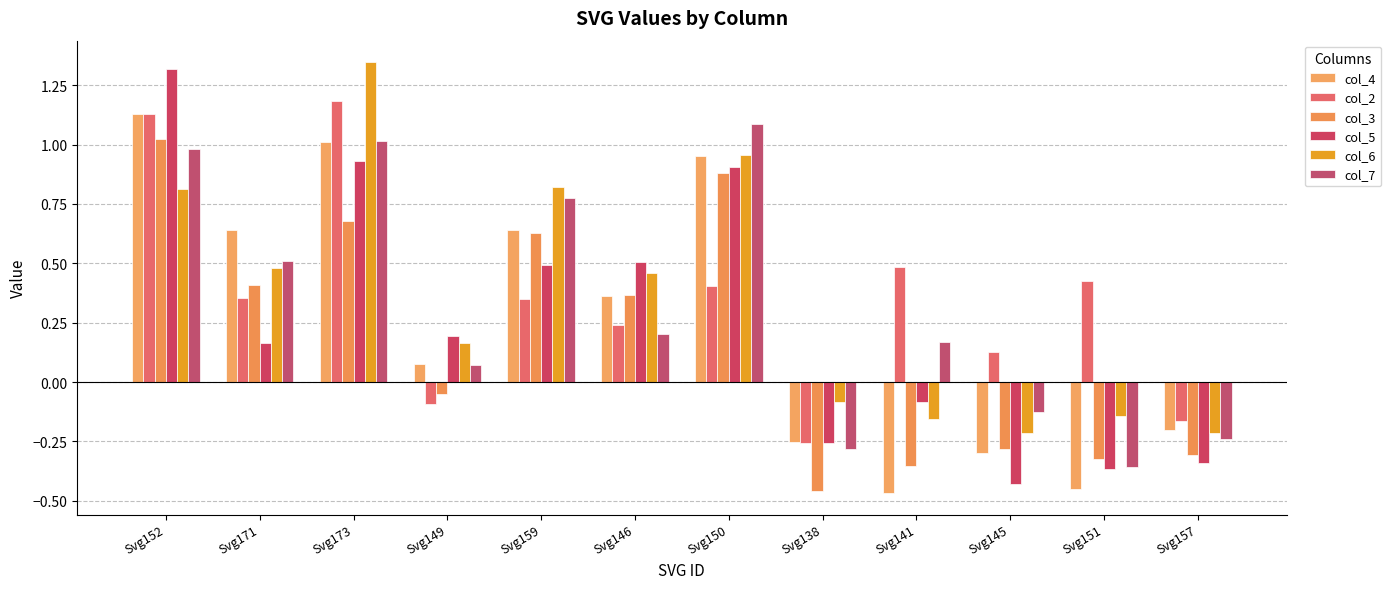

How many bars are there in each group?

6